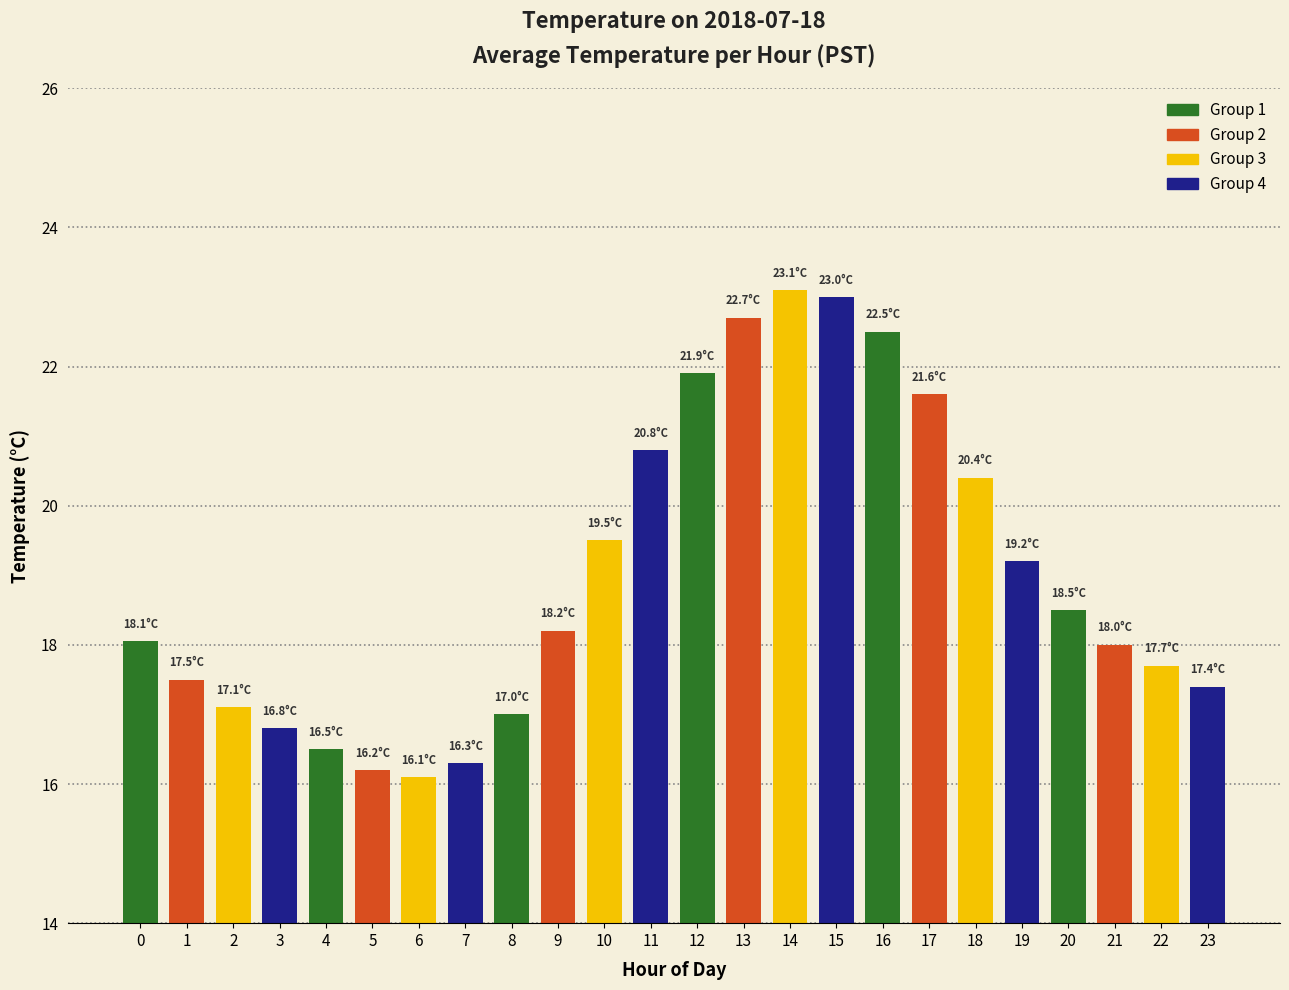

Is it true that the value at 2 is 26.4?

False